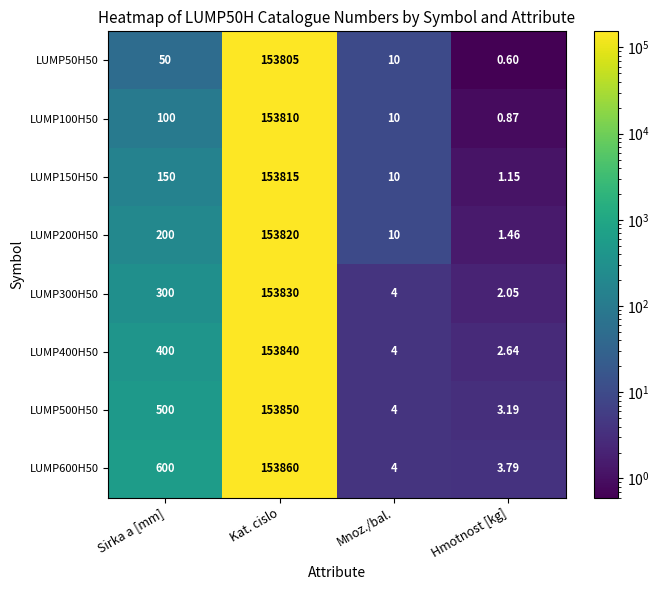

At which category does the chart reach its peak across all series?

Kat. cislo